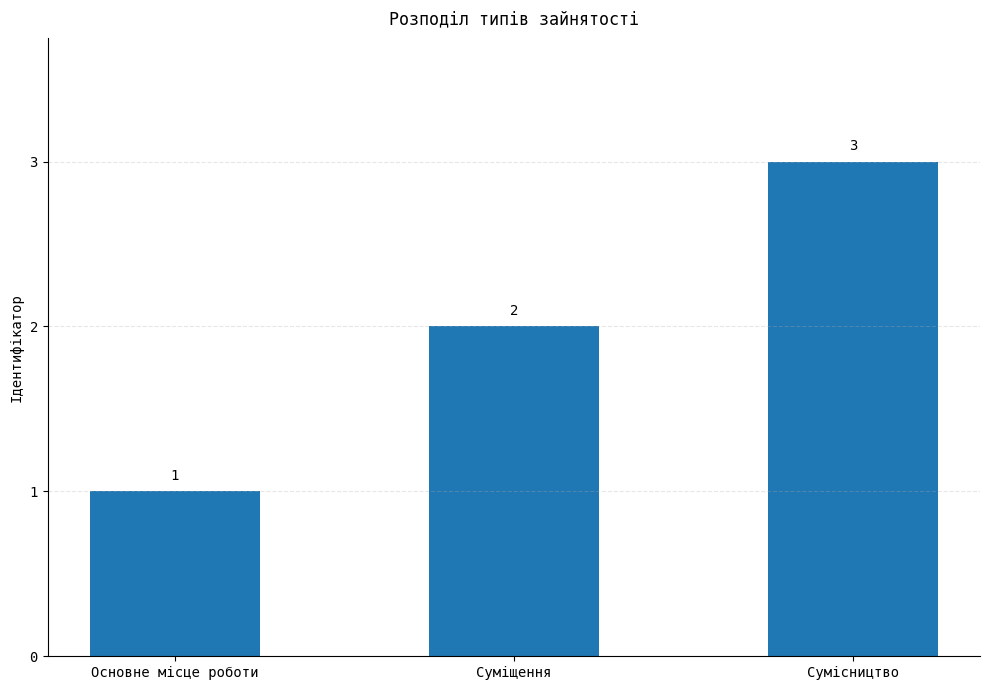

Which label corresponds to the smallest value in the chart?

Основне місце роботи